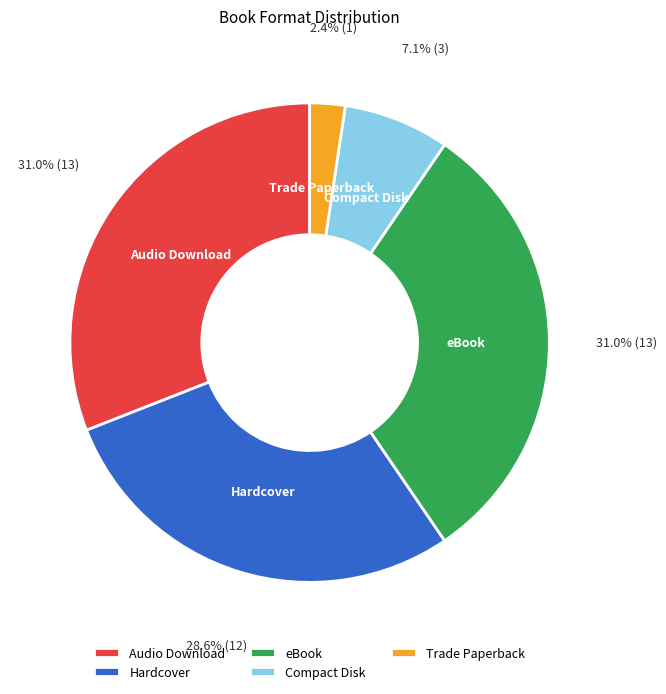

How much of the chart is everything except Compact Disk?

92.9%